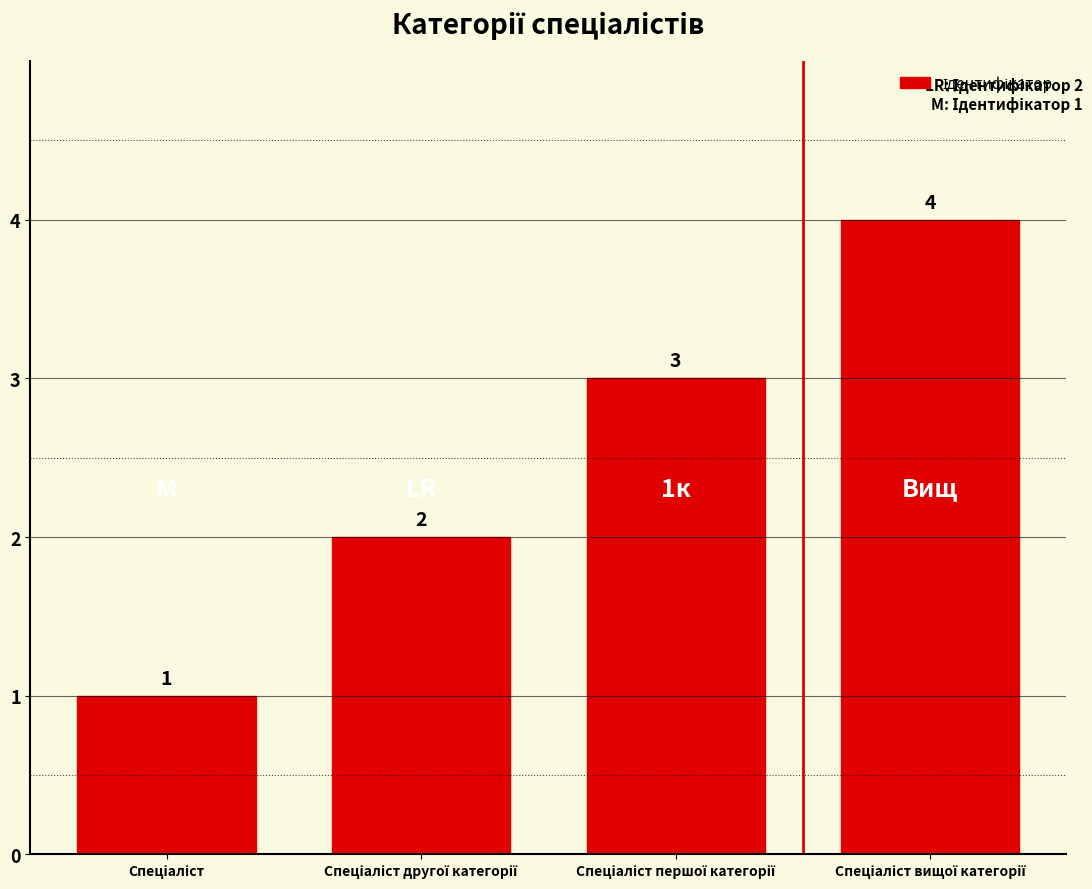

Count the values in the range 2 to 4.

3